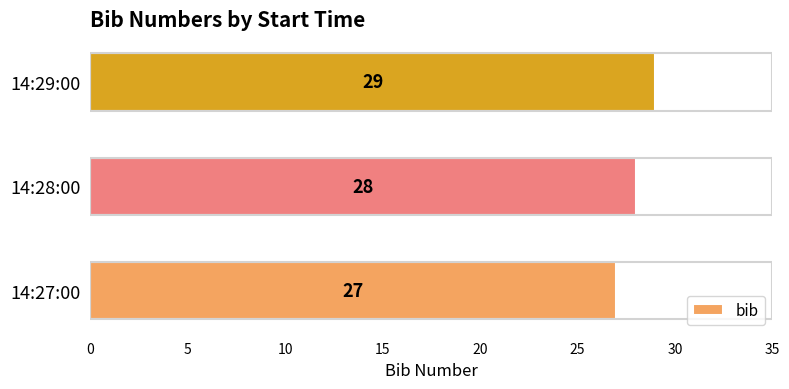

True or false: the data shows 45 at 14:29:00.

False